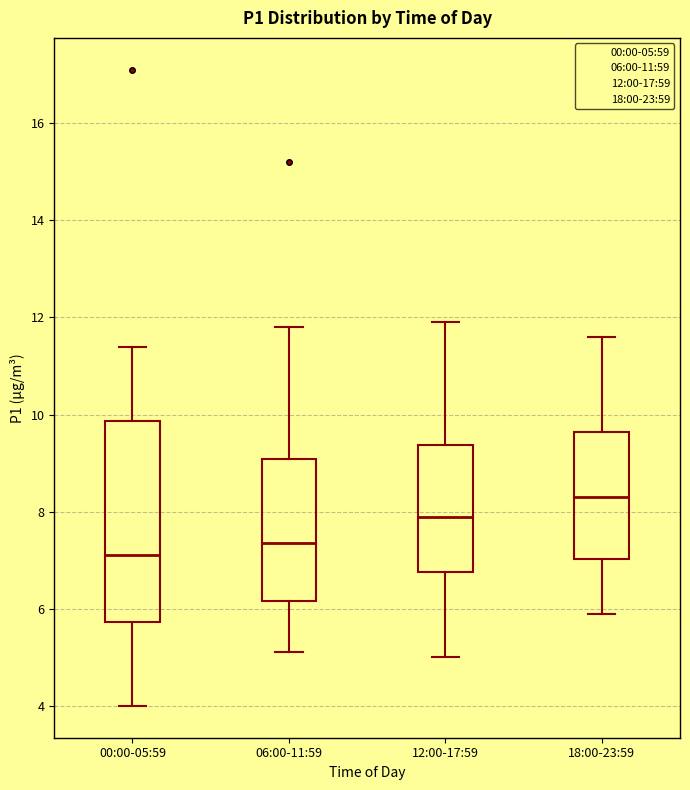

Reading left to right, read every box against the y-axis: the position of its median line, the range the box covers, and the ends of its whiskers. The values are not printed on the chart, so give them approximately, as read against the axis.

00:00-05:59: median 7.2, box 5.8 to 9.8, whiskers 4.0 to 11.4
06:00-11:59: median 7.4, box 6.2 to 9.0, whiskers 5.2 to 11.8
12:00-17:59: median 8.0, box 6.8 to 9.4, whiskers 5.0 to 12.0
18:00-23:59: median 8.4, box 7.0 to 9.6, whiskers 6.0 to 11.6